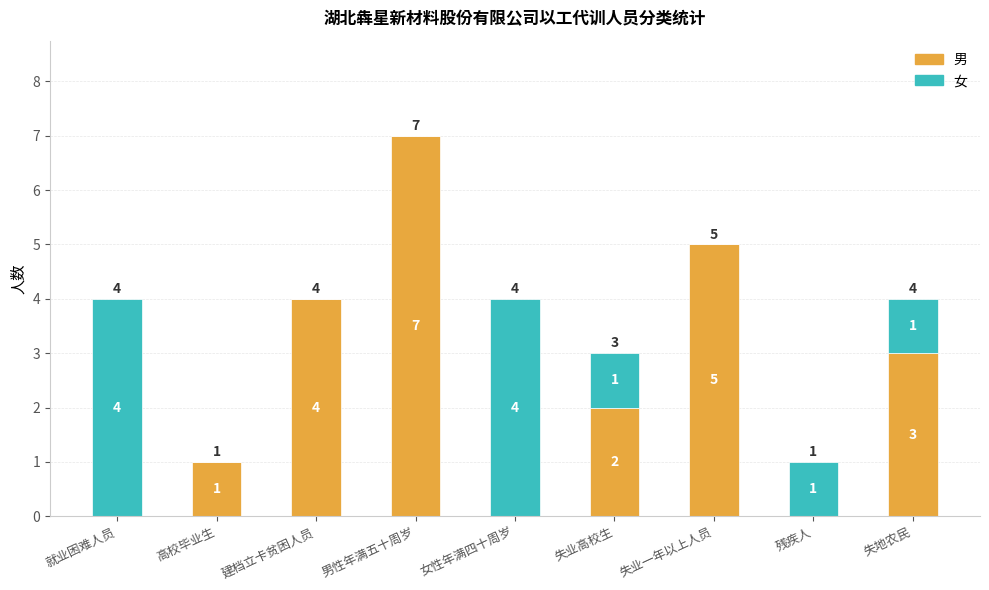

The value of 男 at 男性年满五十周岁 is 10. True or false?

False